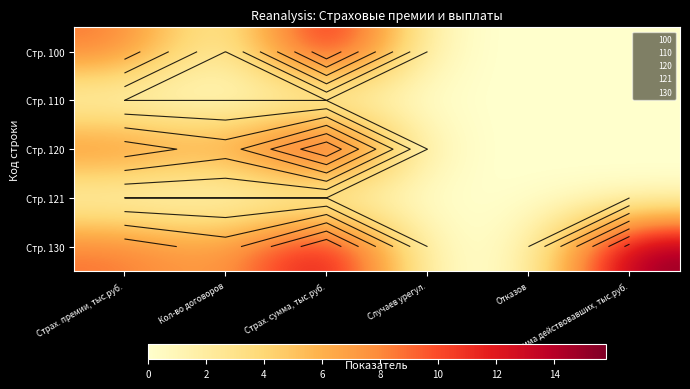

Is the value of Стр. 110 at Страх. премии, тыс.руб. greater than the value of Стр. 130 at Кол-во договоров?

No